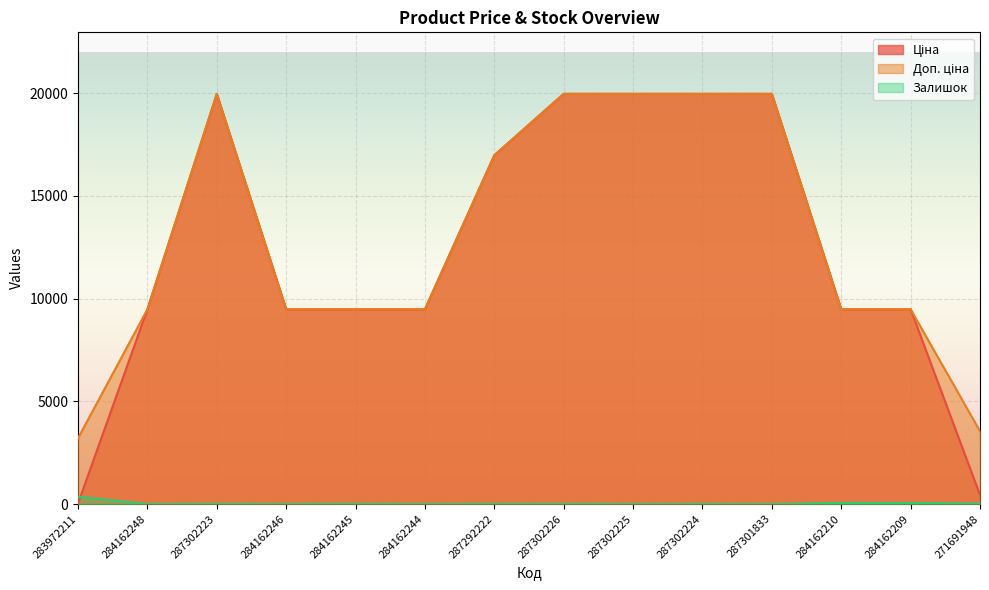

Which series has the widest spread of values?

Ціна